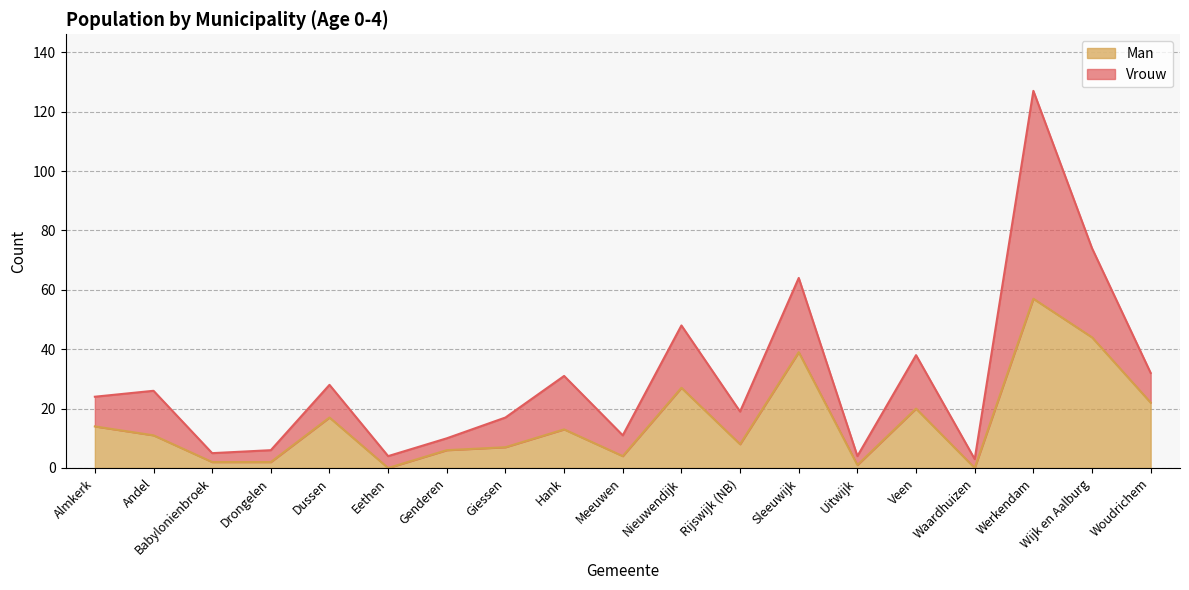

Reading left to right, what are all the values shown in this chart?

Almkerk=14	Andel=11	Babylonienbroek=2	Drongelen=2	Dussen=17	Eethen=0	Genderen=6	Giessen=7	Hank=13	Meeuwen=4	Nieuwendijk=27	Rijswijk (NB)=8	Sleeuwijk=39	Uitwijk=1	Veen=20	Waardhuizen=0	Werkendam=57	Wijk en Aalburg=44	Woudrichem=22